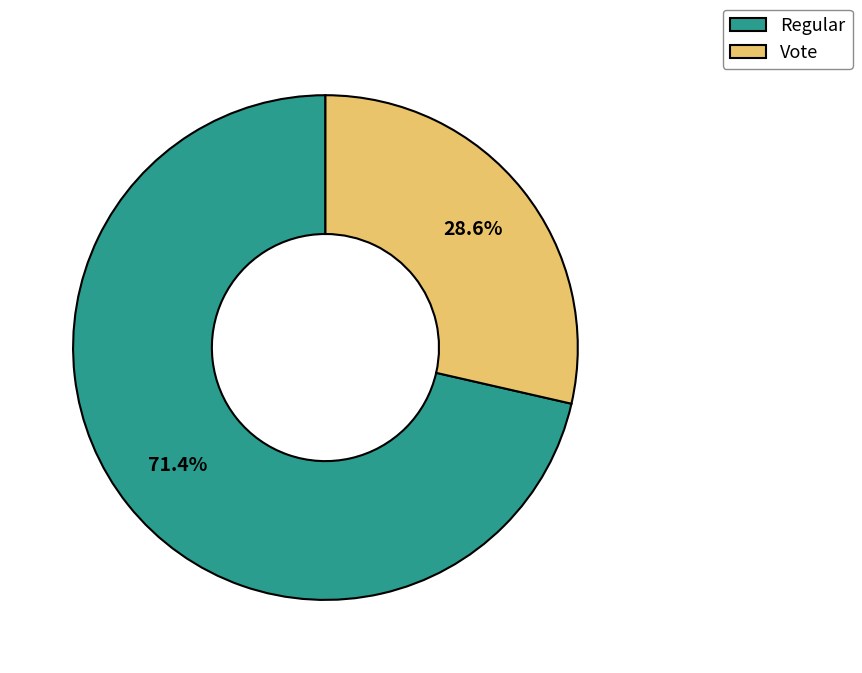

Rank the categories by value from lowest to highest.

Vote, Regular